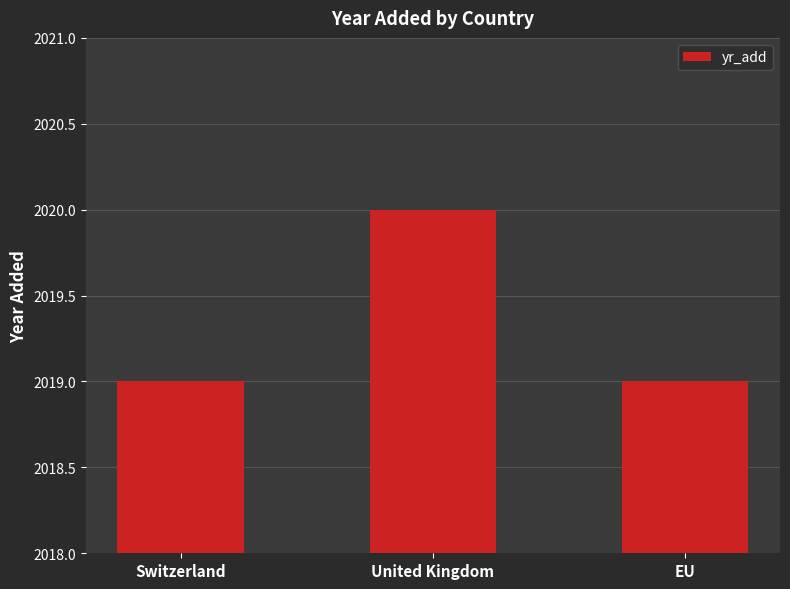

Reading left to right, transcribe all the data shown in this chart.

Switzerland=2019	United Kingdom=2020	EU=2019